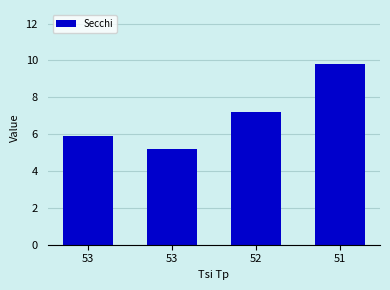

What is the smallest value displayed?

5.2